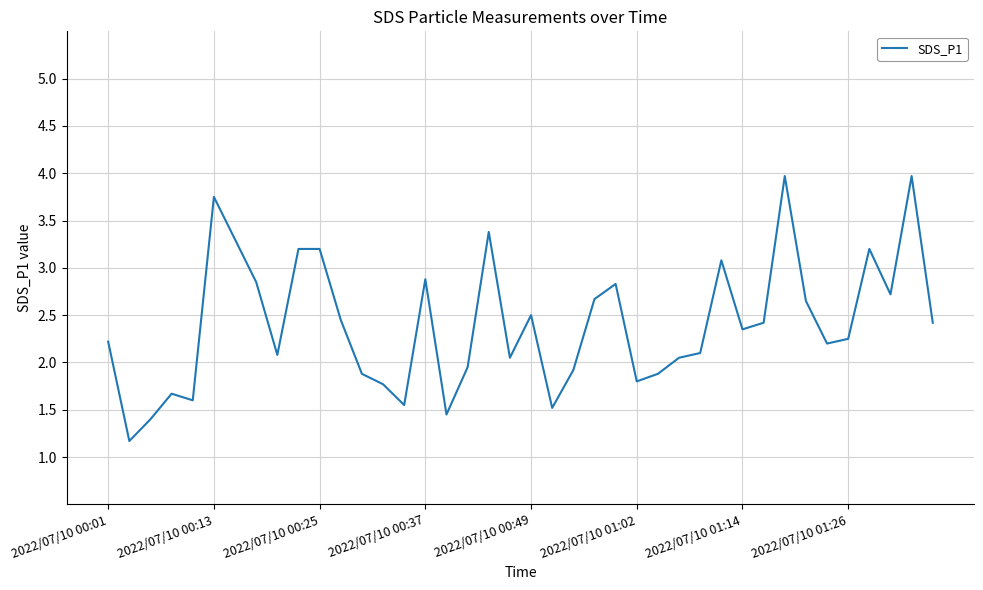

Is this an area chart (filled region under the line)?

No